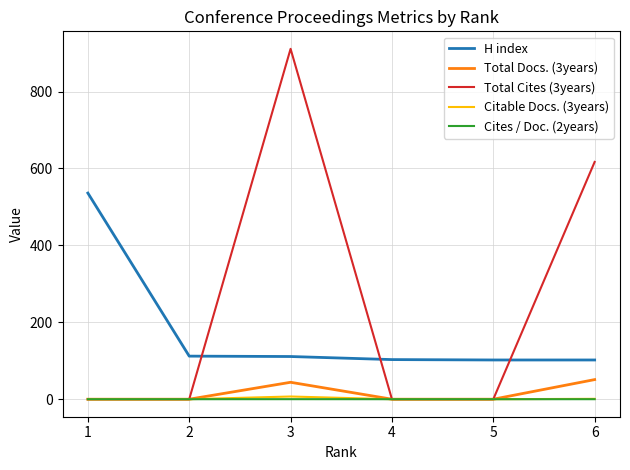

At which category is the sum across all series the highest?

3